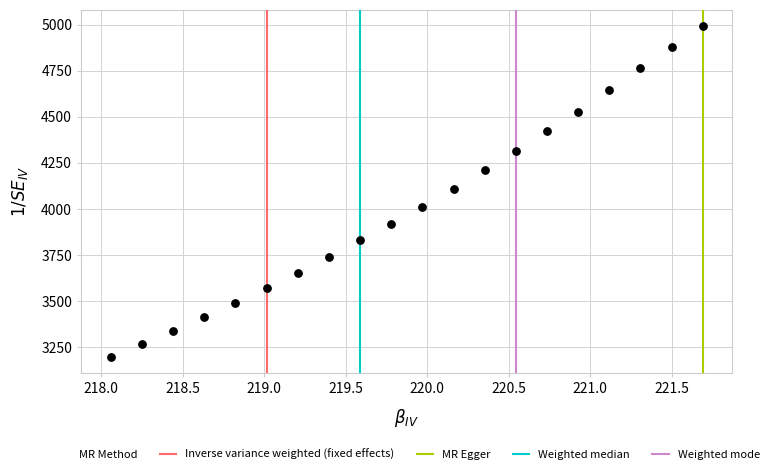

What is the range of Y values (max minus min)?

1792.1